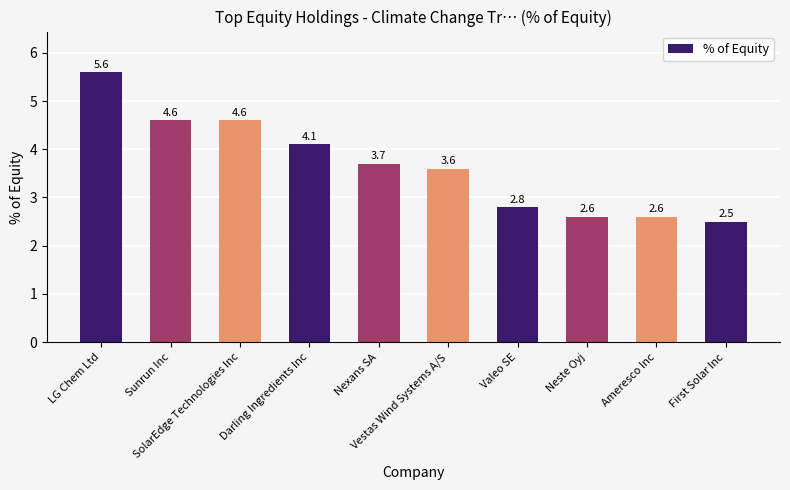

Is it true that the value at Sunrun Inc is 7.6?

False